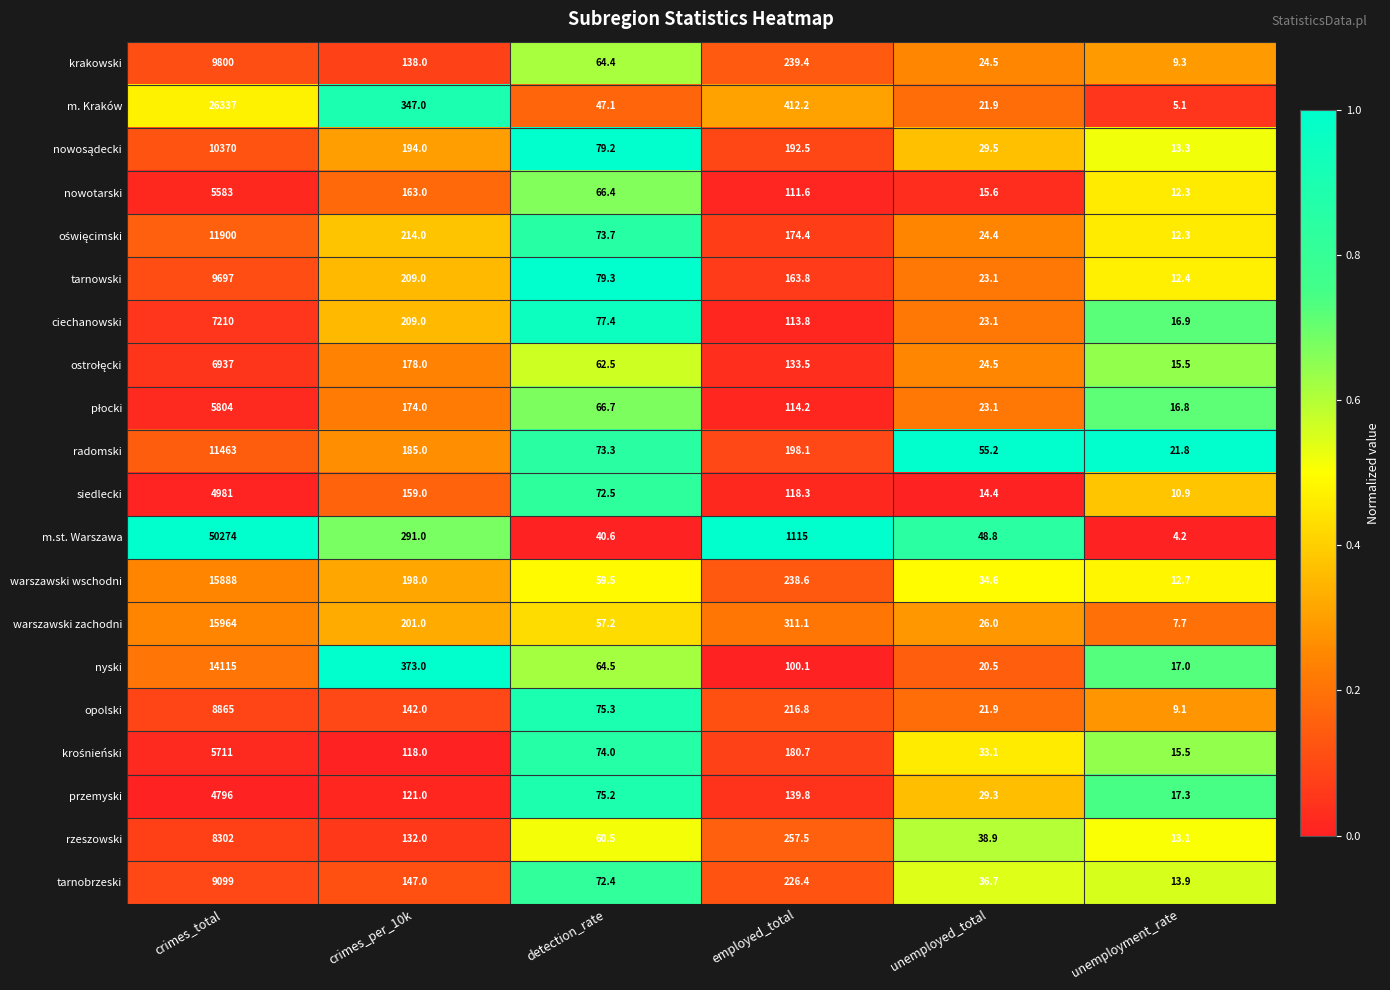

Between crimes_total and employed_total, which series saw the biggest shift?

m.st. Warszawa